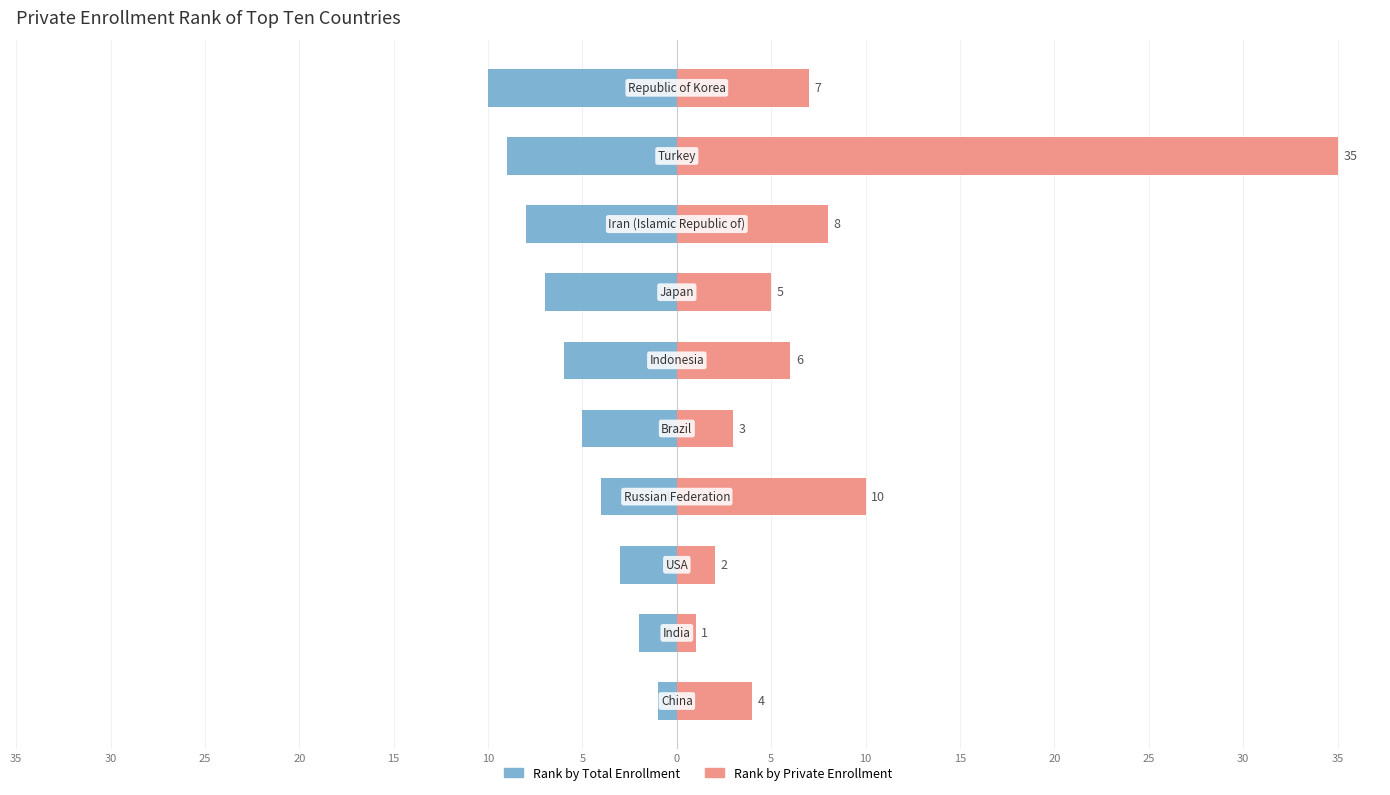

Is the value of Rank by Private Enrollment at 5 greater than the value of Rank by Total Enrollment at 25?

Yes